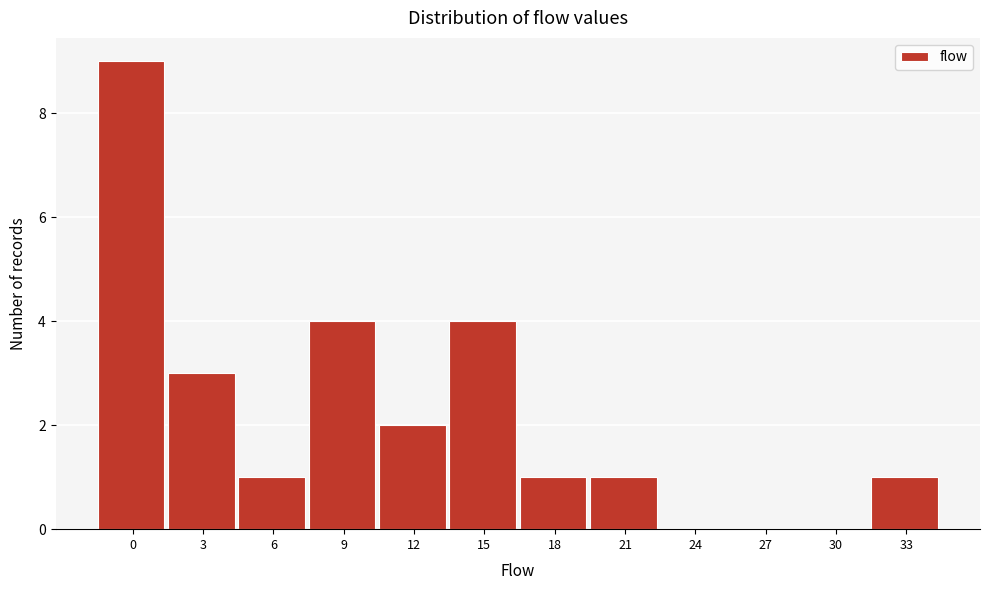

Reading left to right, extract all data points from this chart.

0=9	3=3	6=1	9=4	12=2	15=4	18=1	21=1	24=0	27=0	30=0	33=1